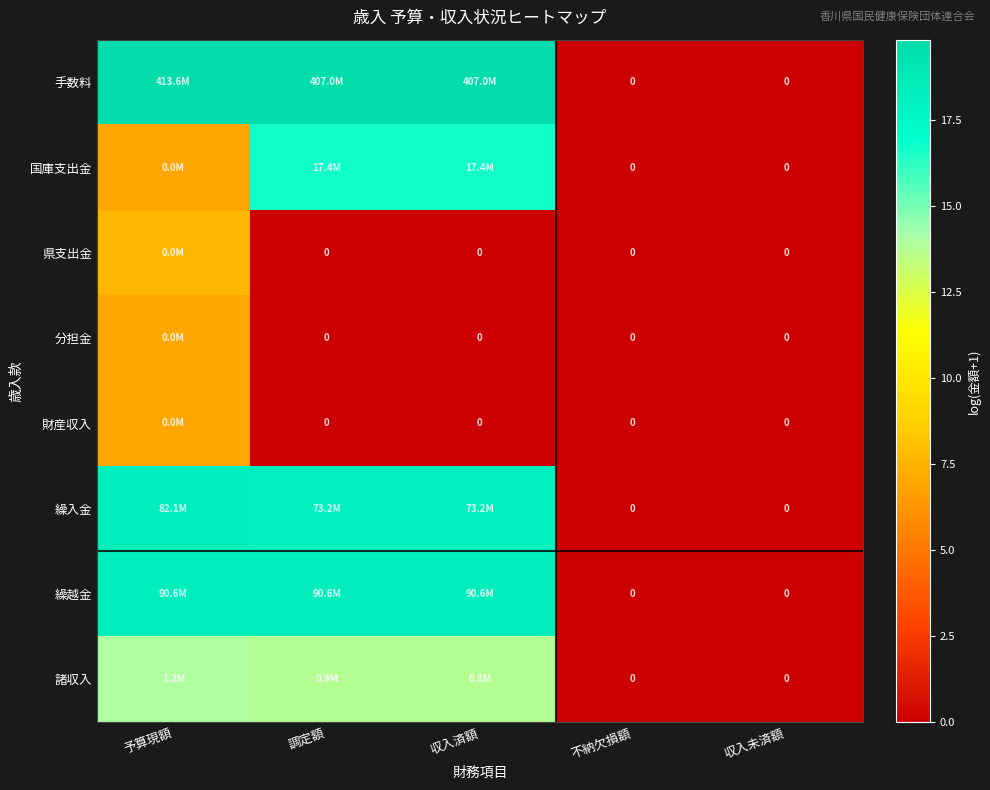

Which series has the largest range (max minus min)?

手数料